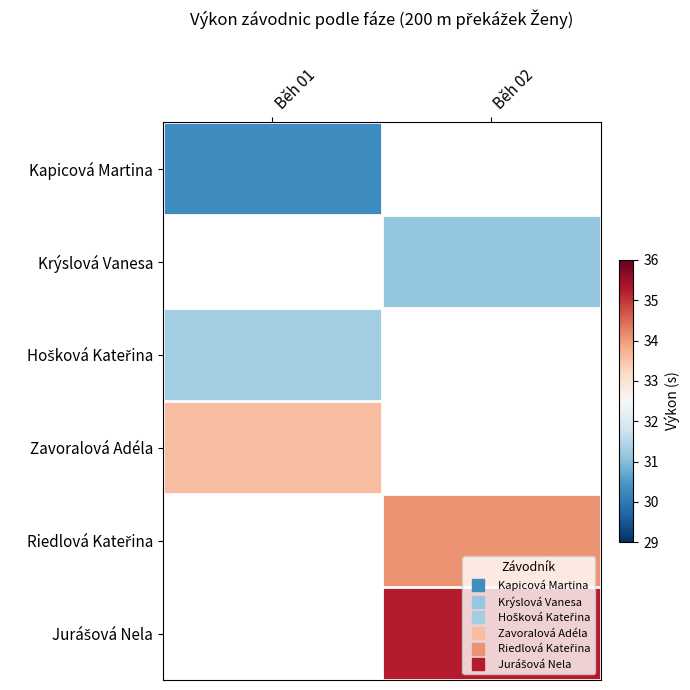

At how many categories does at least one series exceed 32?

2